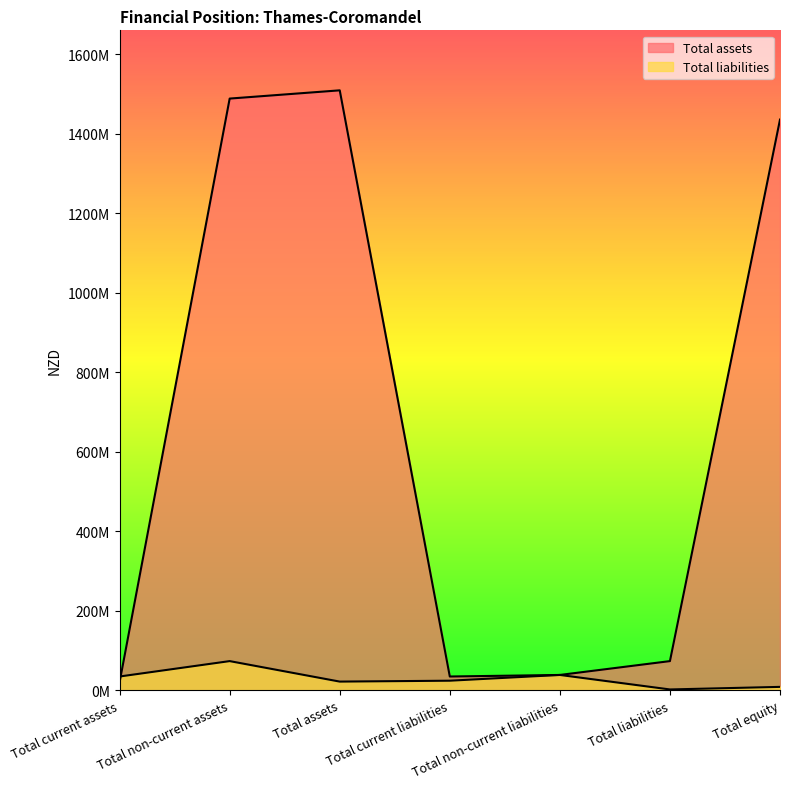

What is the maximum value shown in the chart?

1509008000